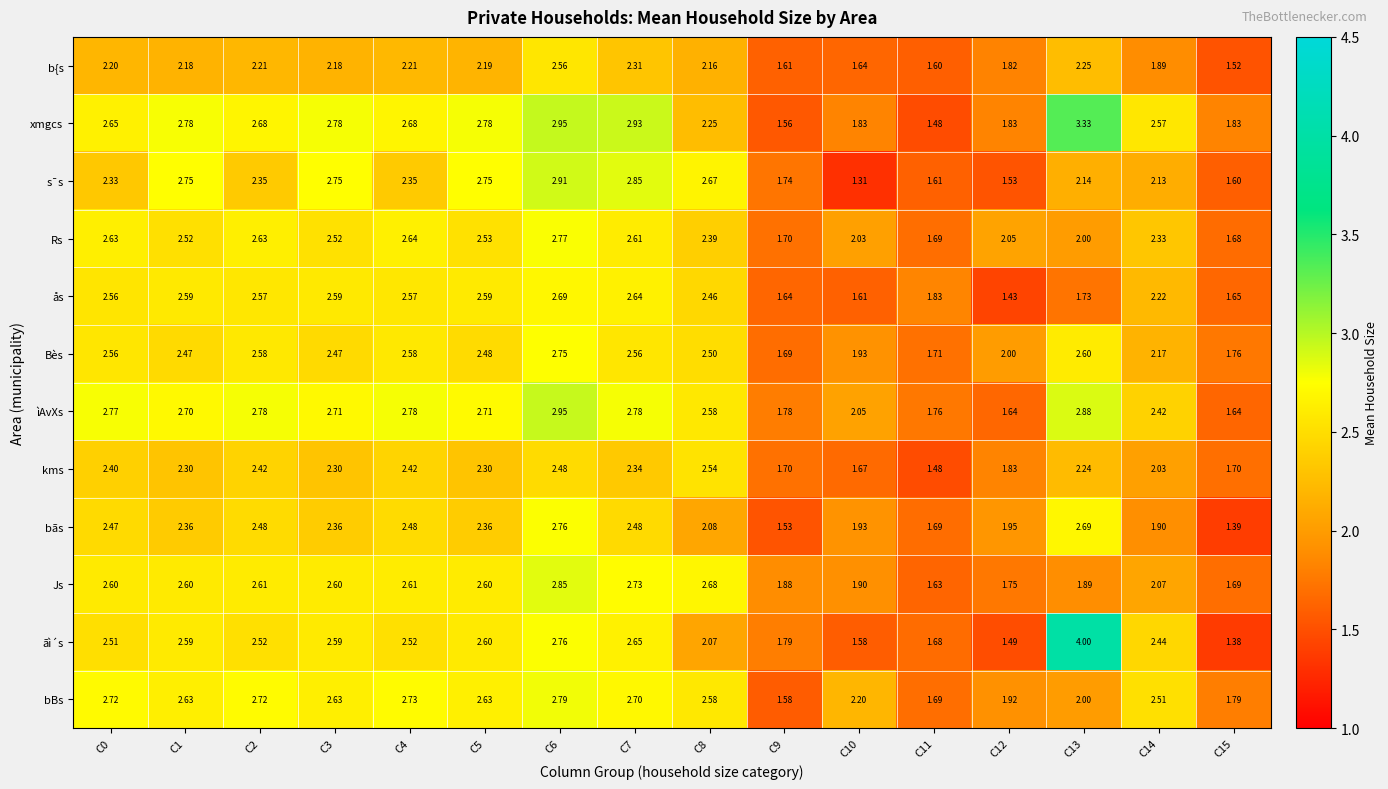

How many data points does each series have?

16